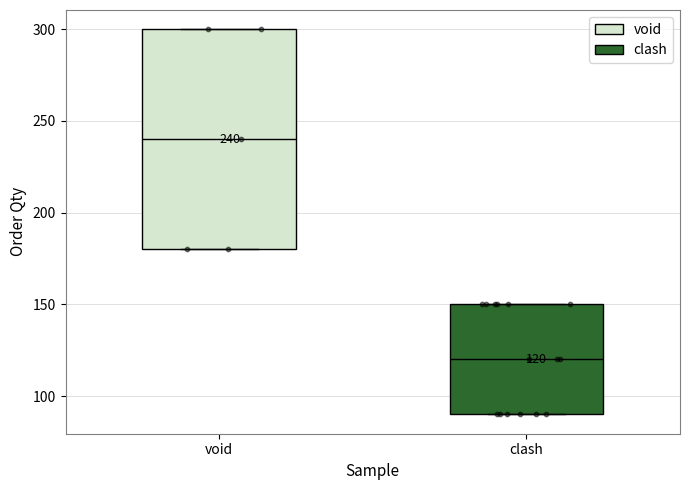

Which box is the tallest, from its lower edge to its upper edge?

void